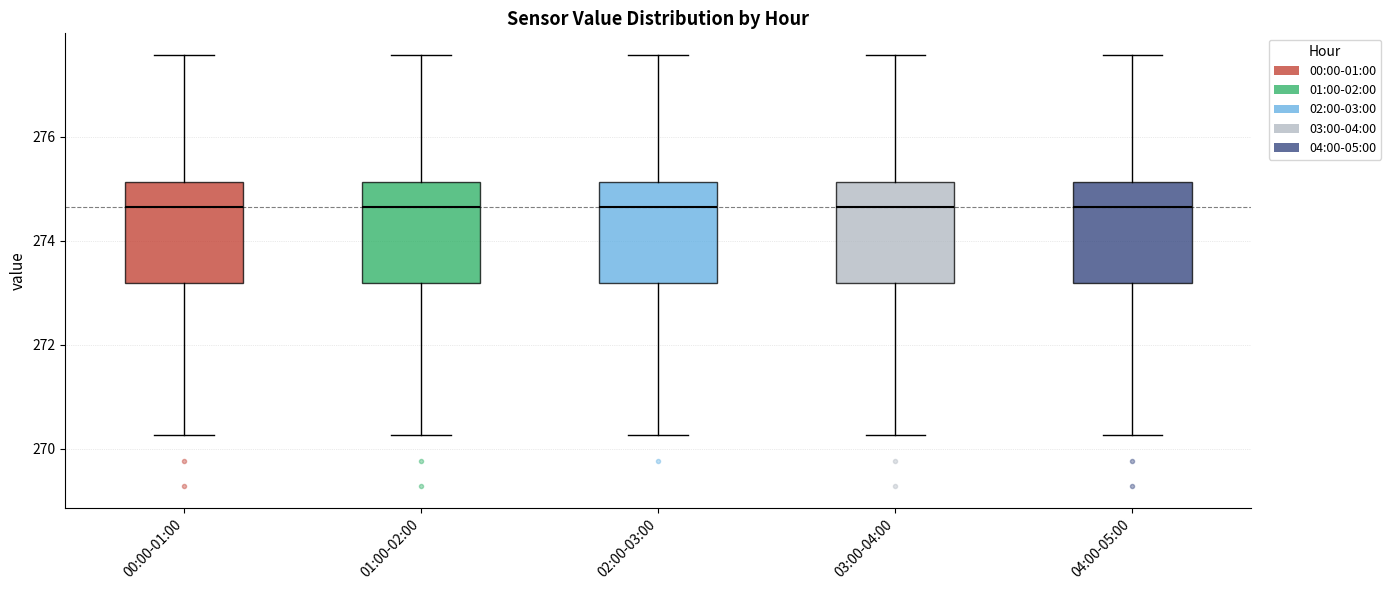

Reading left to right, read every box against the y-axis: the position of its median line, the range the box covers, and the ends of its whiskers. The values are not printed on the chart, so give them approximately, as read against the axis.

00:00-01:00: median 274.6, box 273.2 to 275.2, whiskers 270.2 to 277.6
01:00-02:00: median 274.6, box 273.2 to 275.2, whiskers 270.2 to 277.6
02:00-03:00: median 274.6, box 273.2 to 275.2, whiskers 270.2 to 277.6
03:00-04:00: median 274.6, box 273.2 to 275.2, whiskers 270.2 to 277.6
04:00-05:00: median 274.6, box 273.2 to 275.2, whiskers 270.2 to 277.6